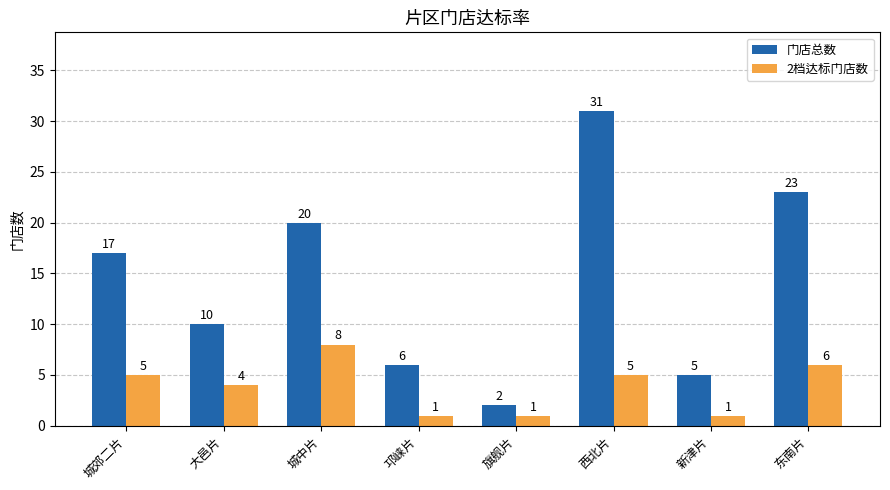

Reading left to right, list all the values displayed in this chart.

门店总数: 城郊二片=17	大邑片=10	城中片=20	邛崃片=6	旗舰片=2	西北片=31	新津片=5	东南片=23
2档达标门店数: 城郊二片=5	大邑片=4	城中片=8	邛崃片=1	旗舰片=1	西北片=5	新津片=1	东南片=6